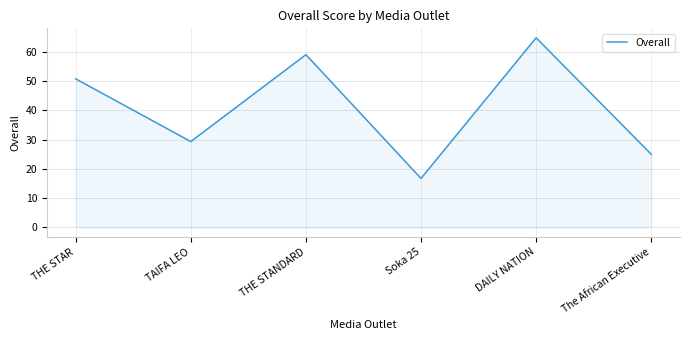

What position from the left is The African Executive?

6